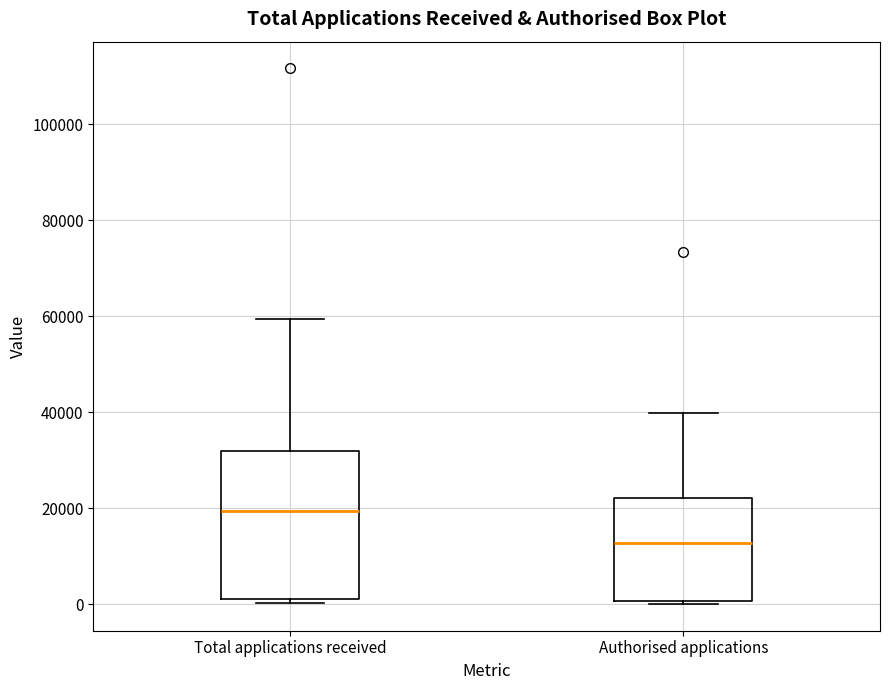

Which box is the tallest, from its lower edge to its upper edge?

Total applications received